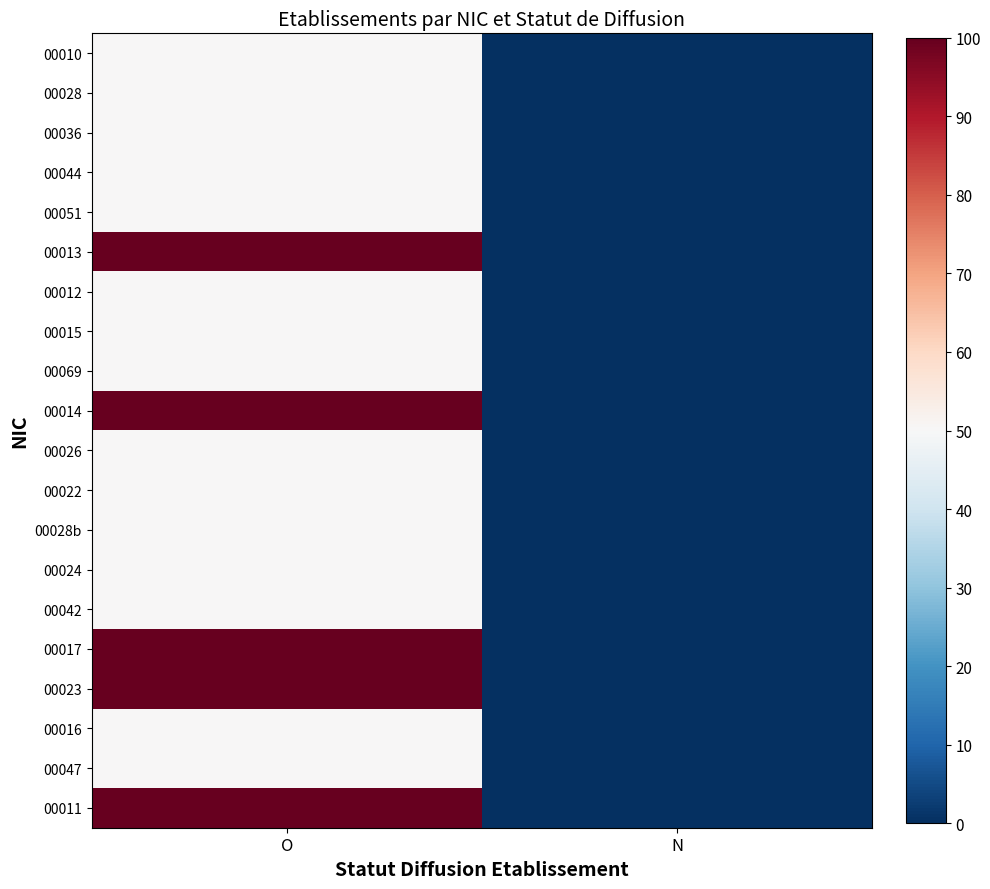

What is the total value across all series at O?

1250